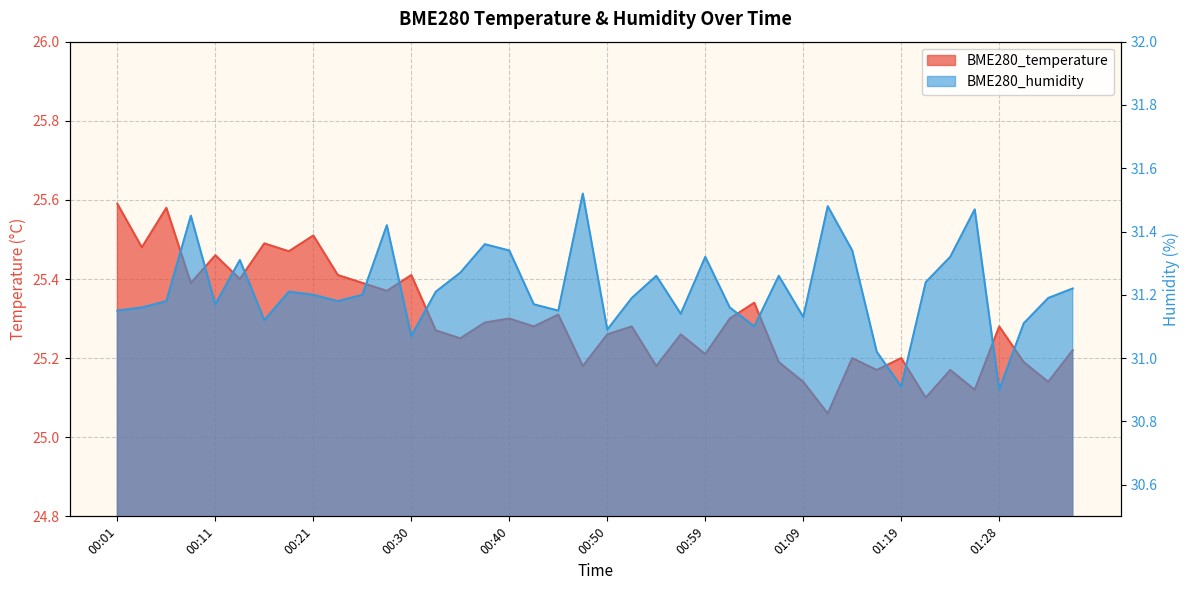

What is the value of the BME280_humidity point at the 12th from the left?

31.4